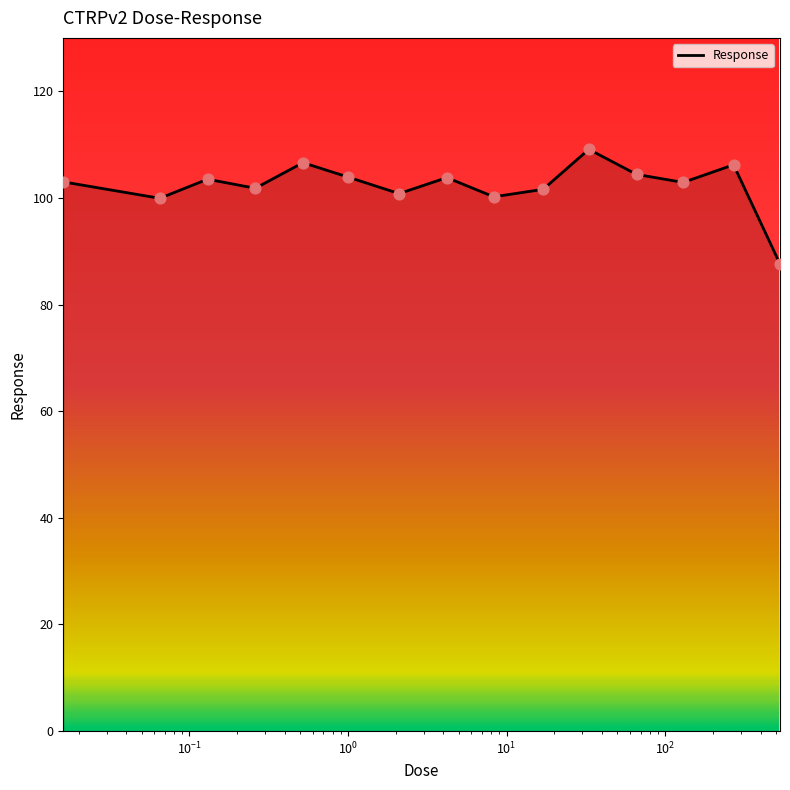

What is the minimum value shown in the chart?

87.6